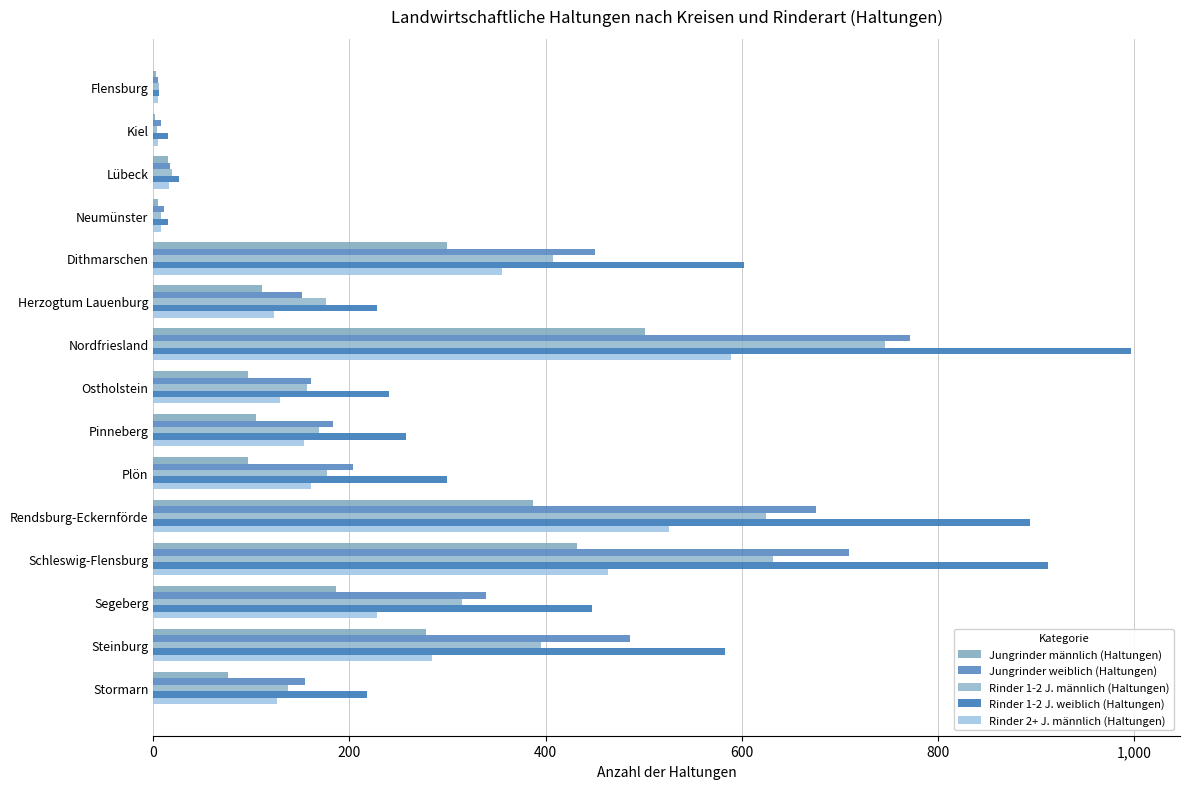

What is the difference between the maximum and minimum values in the Jungrinder weiblich (Haltungen) series?

767